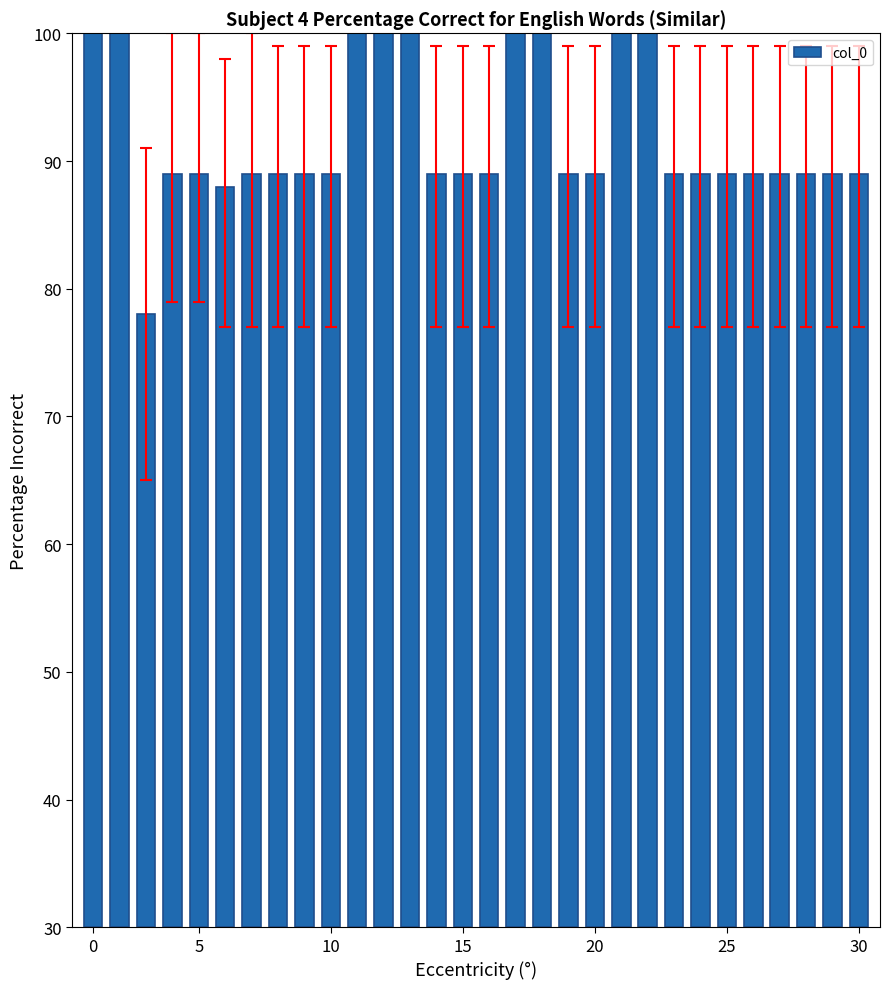

True or false: the data shows 33 at 10.

False